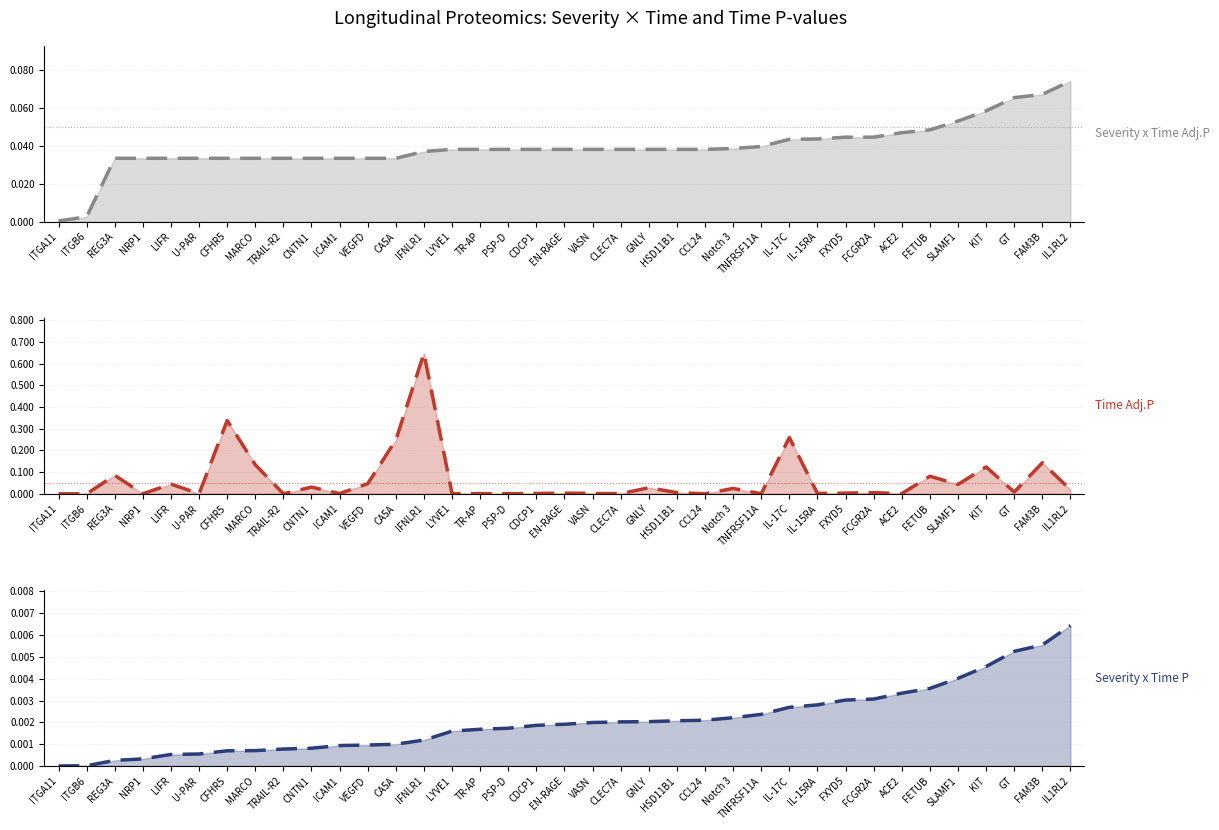

Reading left to right, extract all data points from this chart.

Severity x Time Adj.P: 0.0	0.0	0.0	0.0	0.0	0.0	0.0	0.0	0.0	0.0	0.0	0.0	0.0	0.0	0.0	0.0	0.0	0.0	0.0	0.0	0.0	0.0	0.0	0.0	0.0	0.0	0.0	0.0	0.0	0.0	0.0	0.0	0.1	0.1	0.1	0.1	0.1
Time Adj.P: 0.0	0.0	0.1	0.0	0.0	0.0	0.3	0.1	0.0	0.0	0.0	0.0	0.2	0.6	0.0	0.0	0.0	0.0	0.0	0.0	0.0	0.0	0.0	0.0	0.0	0.0	0.3	0.0	0.0	0.0	0.0	0.1	0.0	0.1	0.0	0.1	0.0
Severity x Time P: 0.0	0.0	0.0	0.0	0.0	0.0	0.0	0.0	0.0	0.0	0.0	0.0	0.0	0.0	0.0	0.0	0.0	0.0	0.0	0.0	0.0	0.0	0.0	0.0	0.0	0.0	0.0	0.0	0.0	0.0	0.0	0.0	0.0	0.0	0.0	0.0	0.0